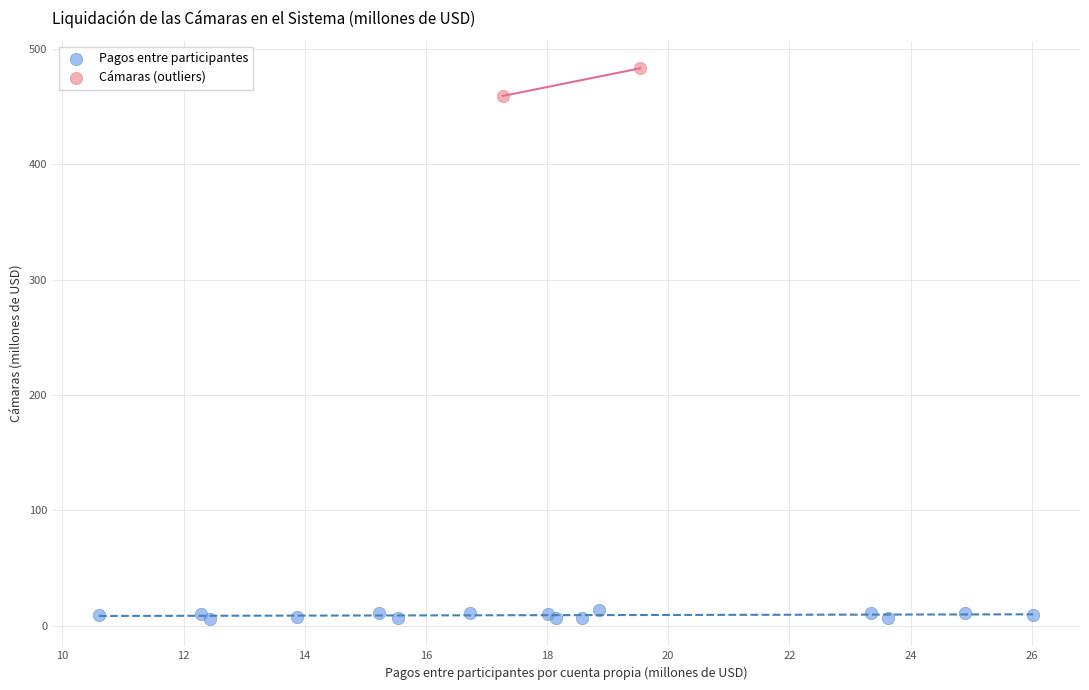

Which series reaches the maximum Y coordinate?

Cámaras (outliers)